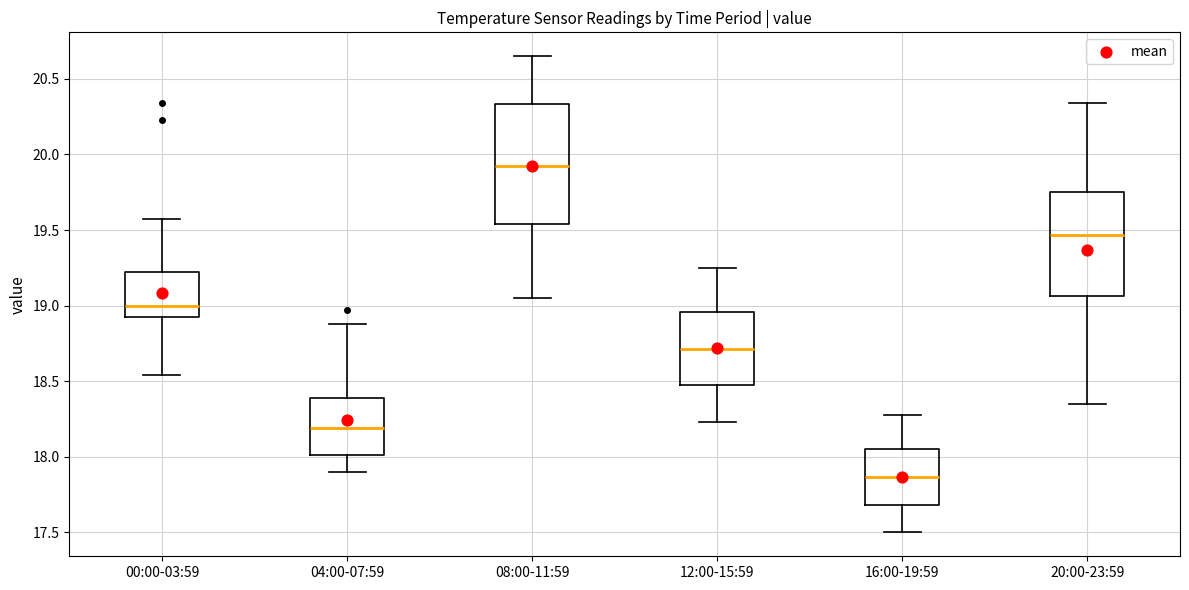

Which box has the lowest median line?

16:00-19:59